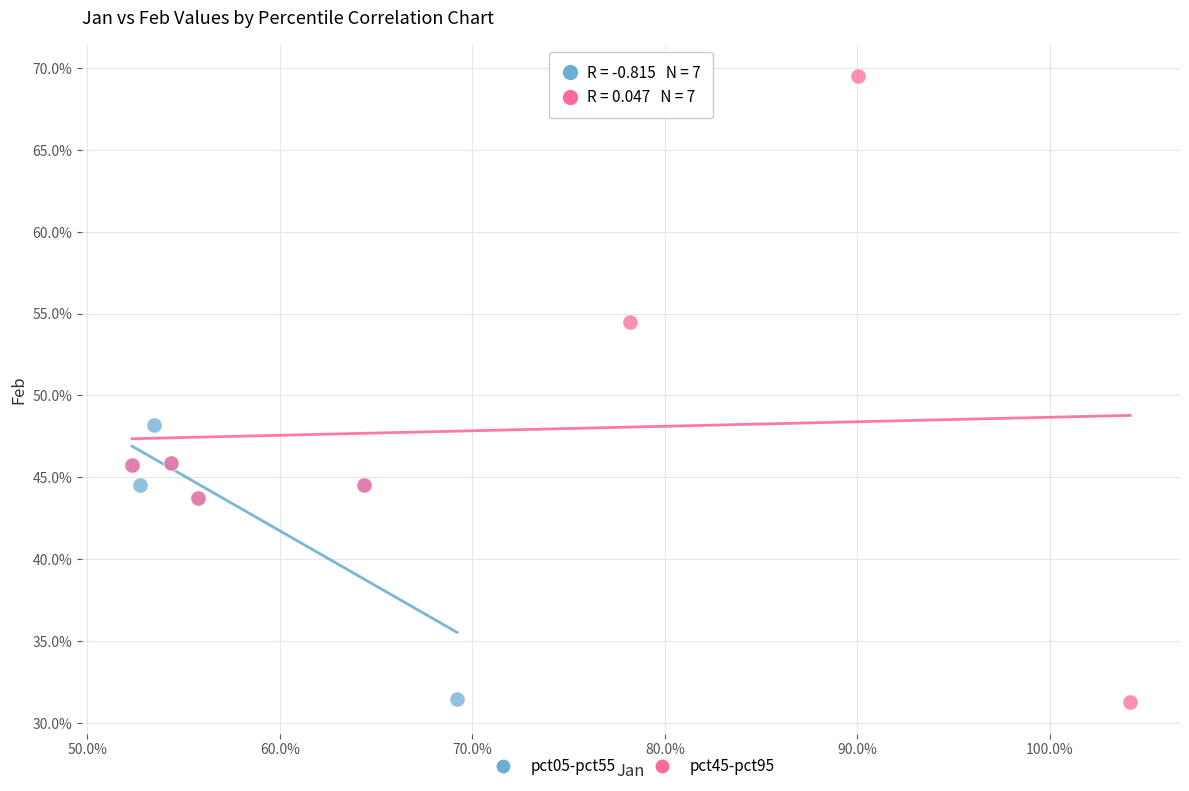

Which series contains the highest Y value?

pct45-pct95